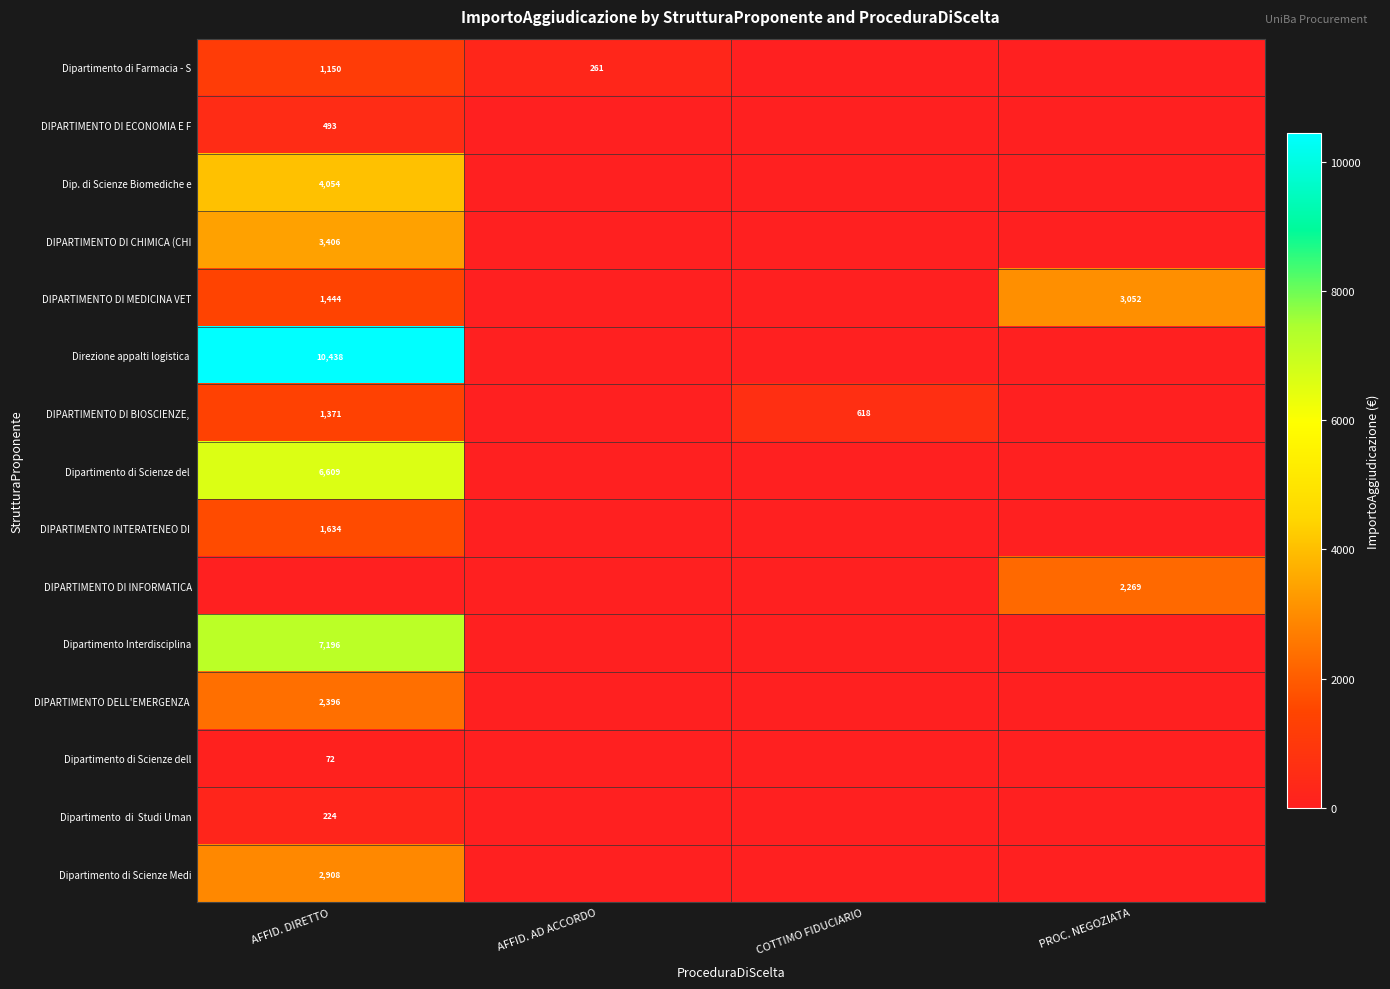

The DIPARTIMENTO DI MEDICINA VET series shows 1444 at AFFID. DIRETTO. True or false?

True